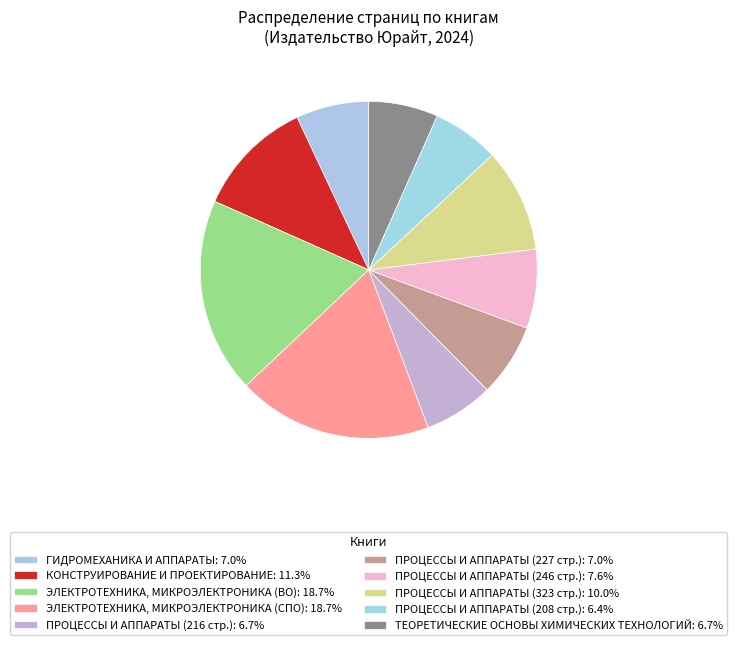

To the nearest percent, what is the average slice percentage?

10%